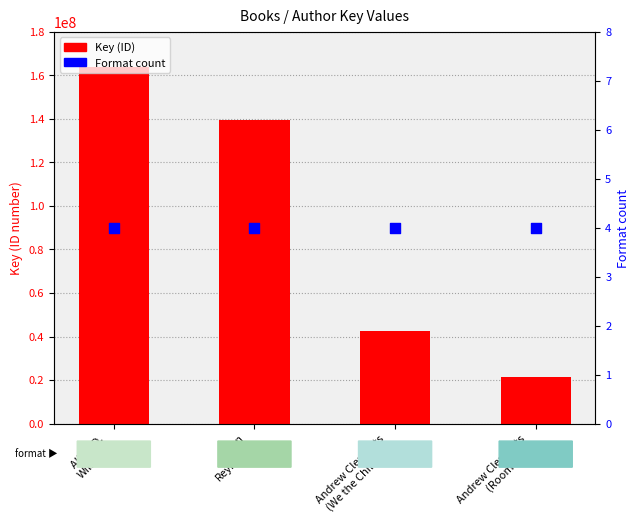

What is the total value across all series at Andrew Clements
(We the Children)?

42720244